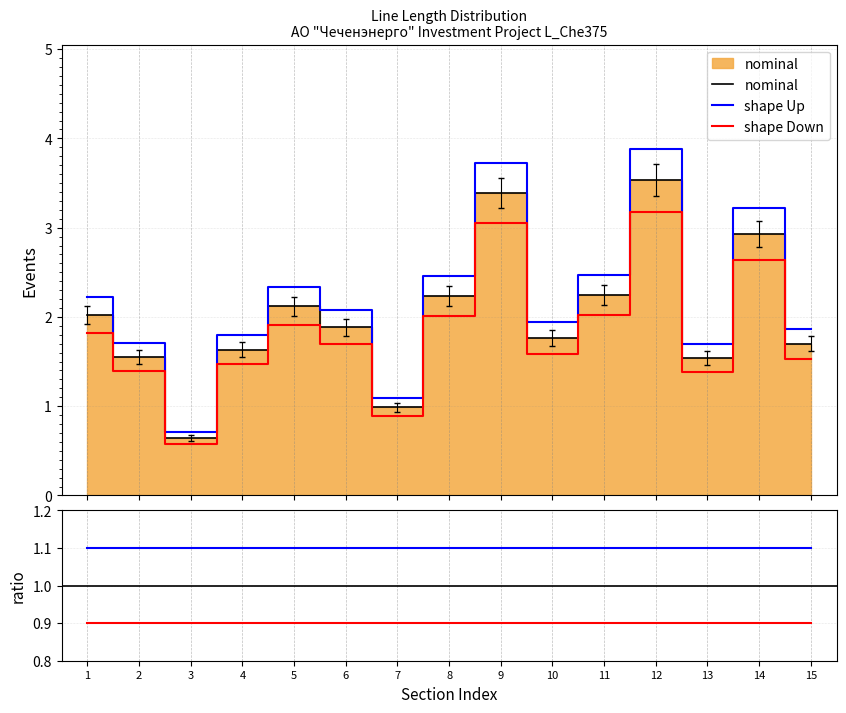

The nominal series shows 1.9 at 6. True or false?

True